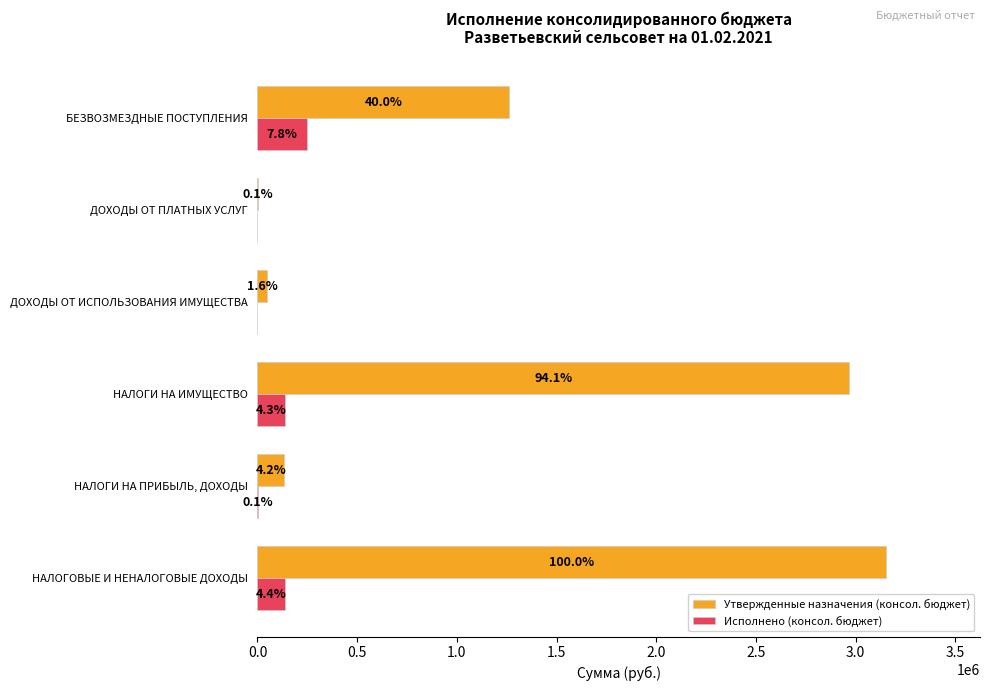

What is the sum of all Исполнено (консол. бюджет) values?

523856.7